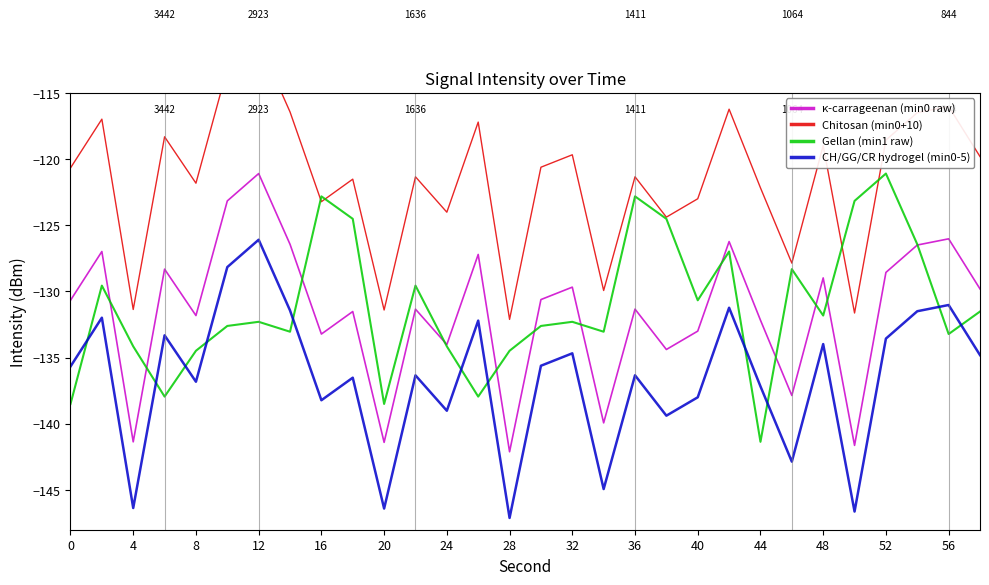

How many values in the κ-carrageenan (min0 raw) series are below -130?

17